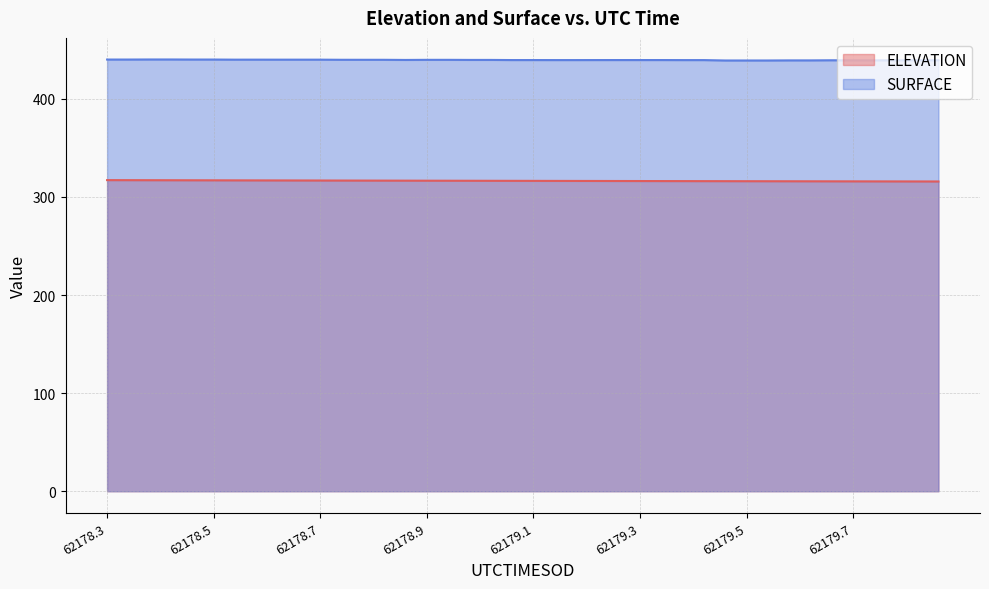

Reading right to left, what are all the values shown in this chart?

ELEVATION: 315.7	315.8	315.8	315.8	315.9	315.9	315.9	315.9	316.0	316.0	316.0	316.1	316.1	316.1	316.2	316.2	316.2	316.3	316.3	316.3	316.4	316.4	316.5	316.5	316.5	316.6	316.6	316.6	316.7	316.7	316.8	316.8	316.8	316.9	316.9	316.9	317.0	317.0	317.1	317.1
SURFACE: 439.3	439.3	439.3	439.2	439.2	439.3	439.1	439.1	439.0	439.0	439.0	439.4	439.4	439.5	439.5	439.5	439.5	439.5	439.5	439.5	439.5	439.6	439.6	439.7	439.7	439.6	439.7	439.8	439.8	439.9	439.9	439.9	439.9	439.9	440.0	440.0	440.1	440.1	440.0	440.0